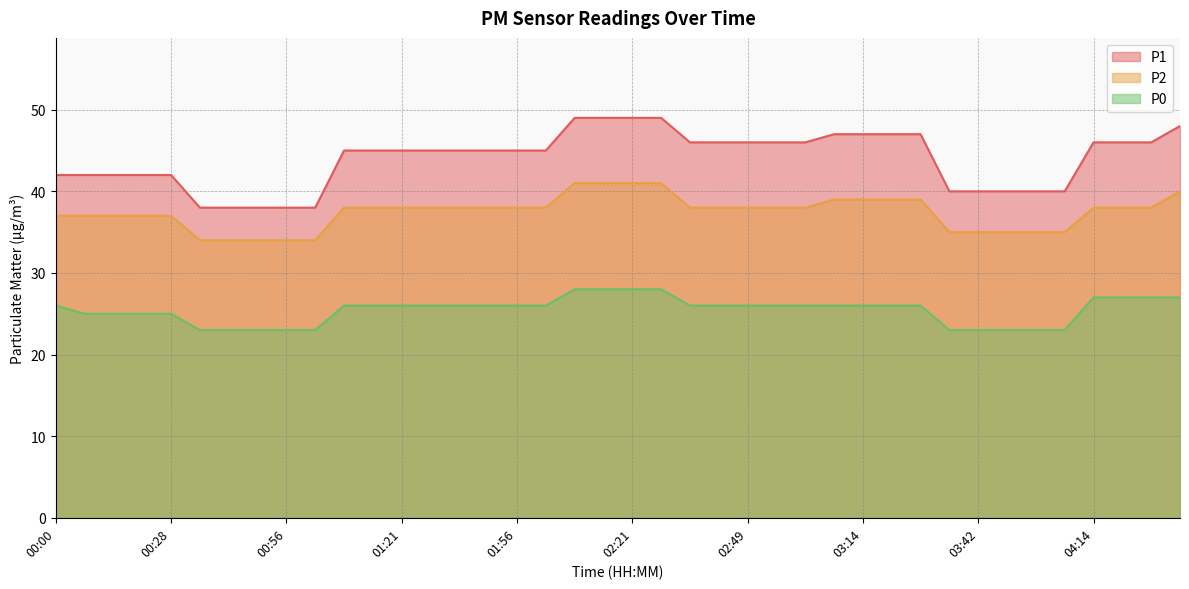

Reading left to right, transcribe all the data shown in this chart.

P1: 00:00=42	00:07=42	00:14=42	00:21=42	00:28=42	00:35=38	00:42=38	00:49=38	00:56=38	01:00=38	01:07=45	01:14=45	01:21=45	01:35=45	01:42=45	01:49=45	01:56=45	02:00=45	02:07=49	02:14=49	02:21=49	02:28=49	02:35=46	02:42=46	02:49=46	02:56=46	03:00=46	03:07=47	03:14=47	03:21=47	03:28=47	03:35=40	03:42=40	03:49=40	03:56=40	04:00=40	04:14=46	04:21=46	04:28=46	04:35=48
P2: 00:00=37	00:07=37	00:14=37	00:21=37	00:28=37	00:35=34	00:42=34	00:49=34	00:56=34	01:00=34	01:07=38	01:14=38	01:21=38	01:35=38	01:42=38	01:49=38	01:56=38	02:00=38	02:07=41	02:14=41	02:21=41	02:28=41	02:35=38	02:42=38	02:49=38	02:56=38	03:00=38	03:07=39	03:14=39	03:21=39	03:28=39	03:35=35	03:42=35	03:49=35	03:56=35	04:00=35	04:14=38	04:21=38	04:28=38	04:35=40
P0: 00:00=26	00:07=25	00:14=25	00:21=25	00:28=25	00:35=23	00:42=23	00:49=23	00:56=23	01:00=23	01:07=26	01:14=26	01:21=26	01:35=26	01:42=26	01:49=26	01:56=26	02:00=26	02:07=28	02:14=28	02:21=28	02:28=28	02:35=26	02:42=26	02:49=26	02:56=26	03:00=26	03:07=26	03:14=26	03:21=26	03:28=26	03:35=23	03:42=23	03:49=23	03:56=23	04:00=23	04:14=27	04:21=27	04:28=27	04:35=27